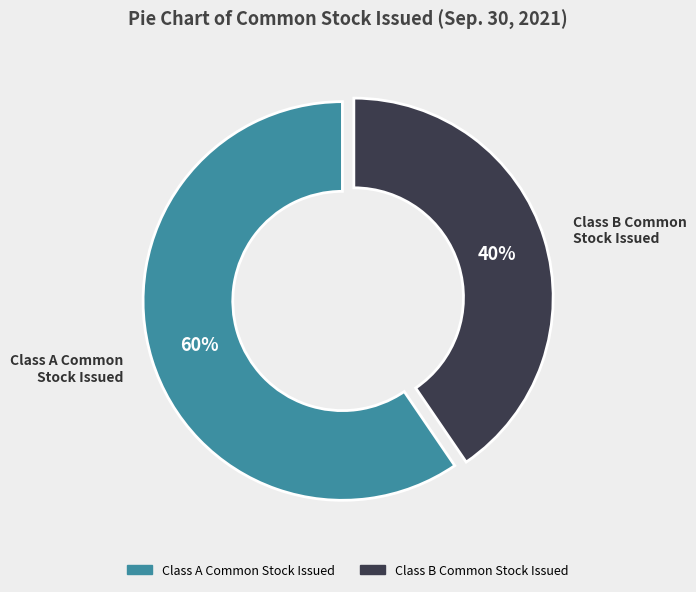

Rank the categories by value from highest to lowest.

Class A Common Stock Issued, Class B Common Stock Issued